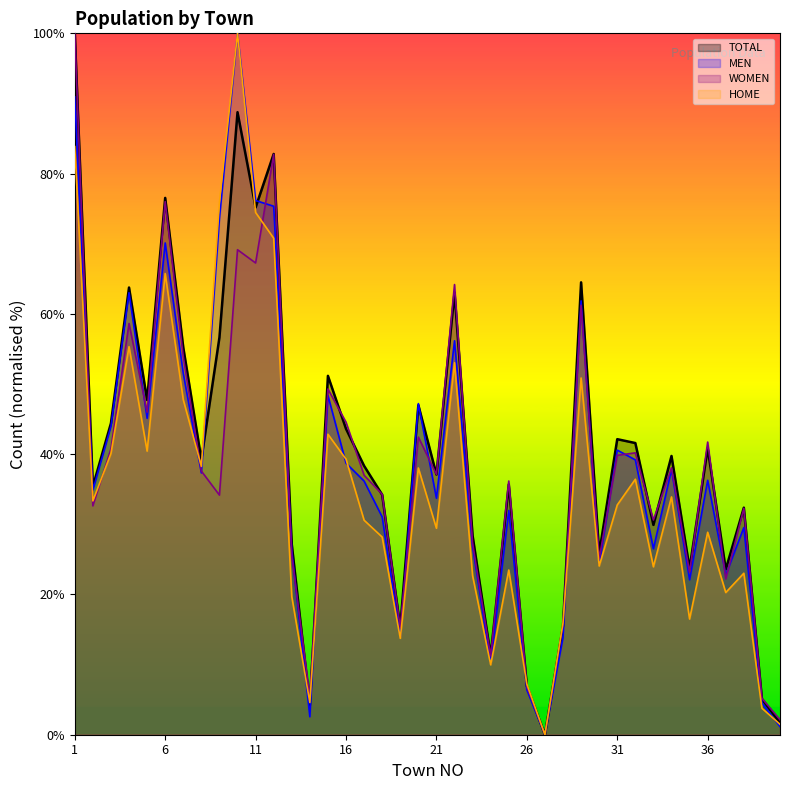

Does the chart display data point markers on the line(s)?

No